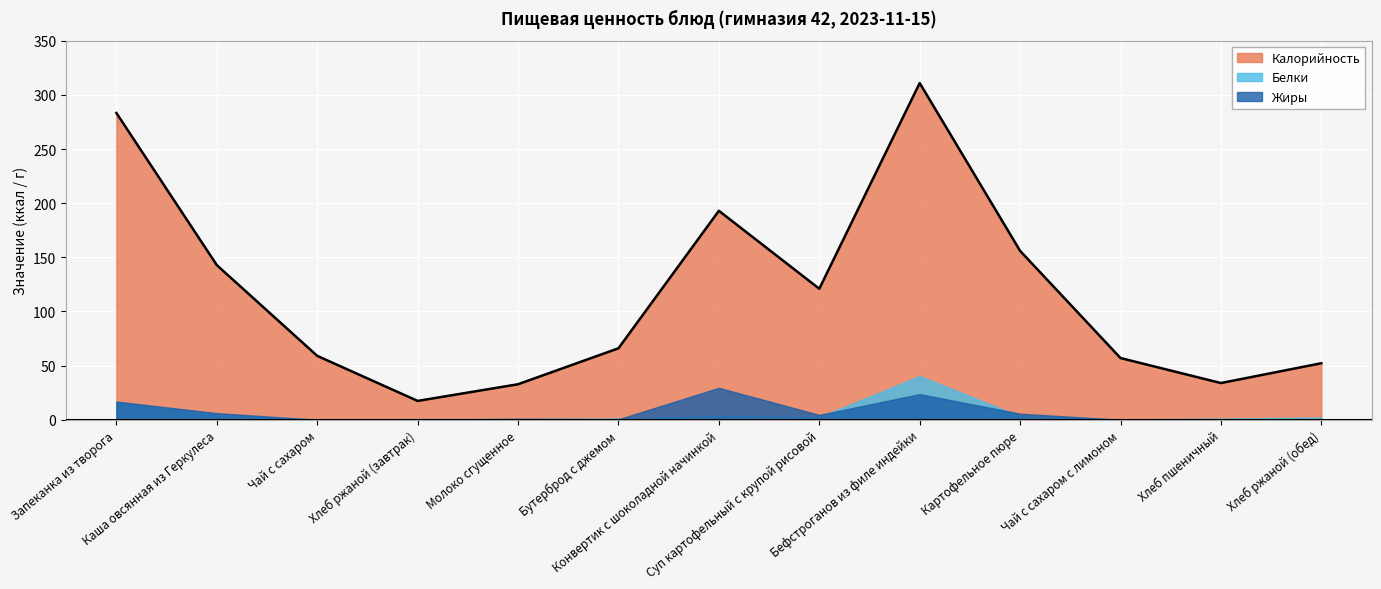

How many data points in Калорийность are above 66?

6